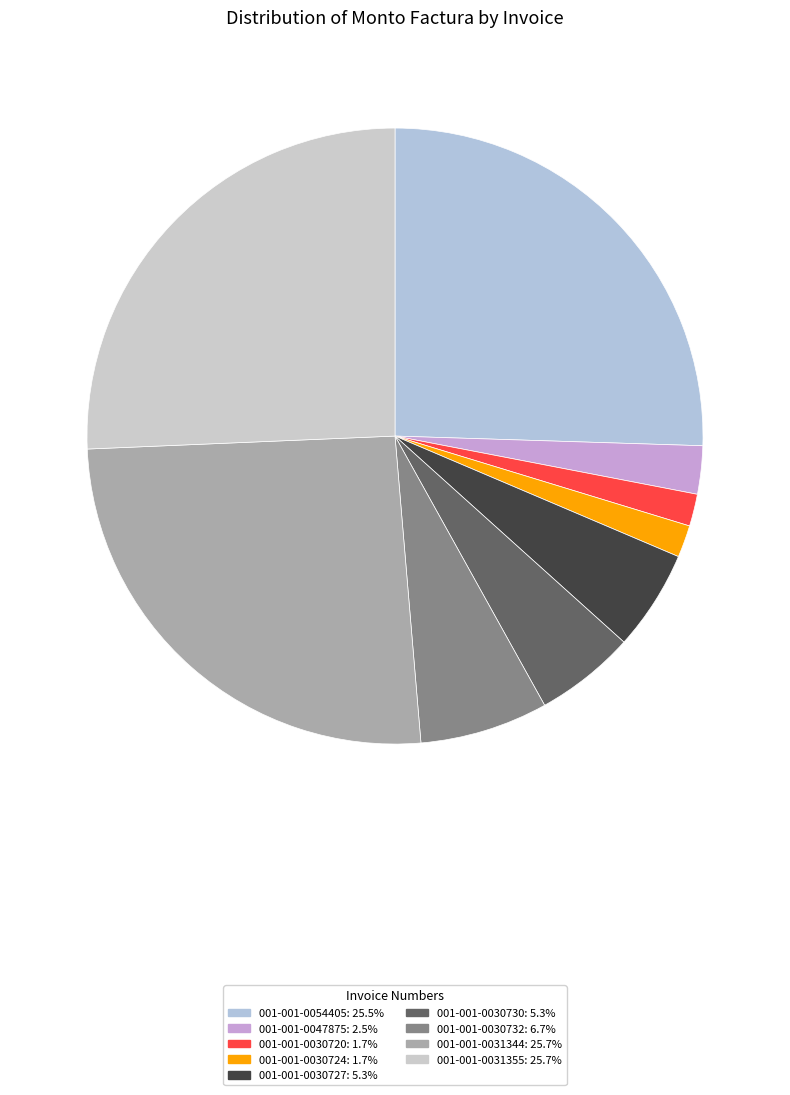

Combined, do 001-001-0030720 and 001-001-0054405 account for over 50%?

No